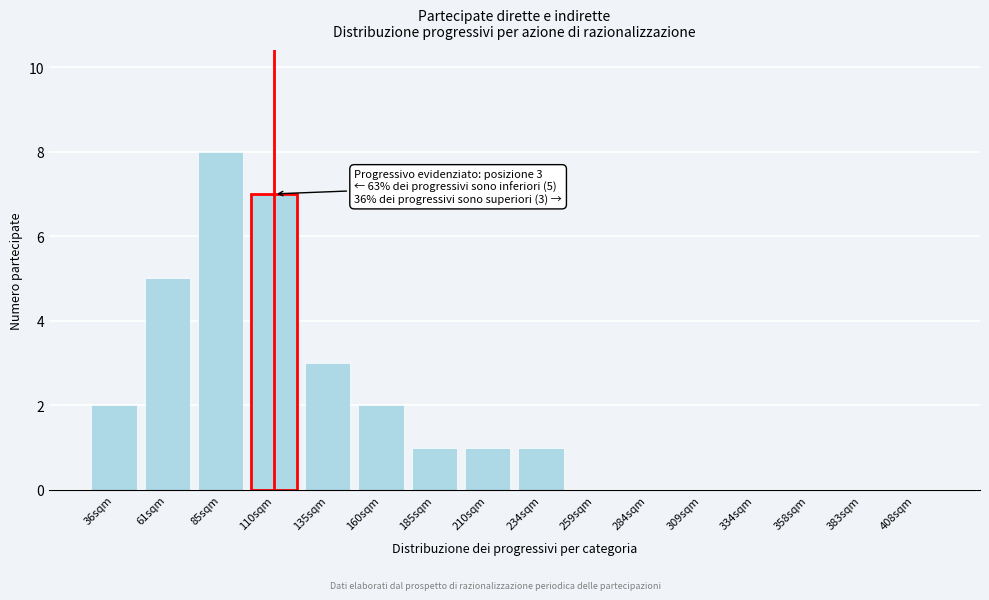

Reading left to right, transcribe all the data shown in this chart.

36sqm=2	61sqm=5	85sqm=8	110sqm=7	135sqm=3	160sqm=2	185sqm=1	210sqm=1	234sqm=1	259sqm=0	284sqm=0	309sqm=0	334sqm=0	358sqm=0	383sqm=0	408sqm=0